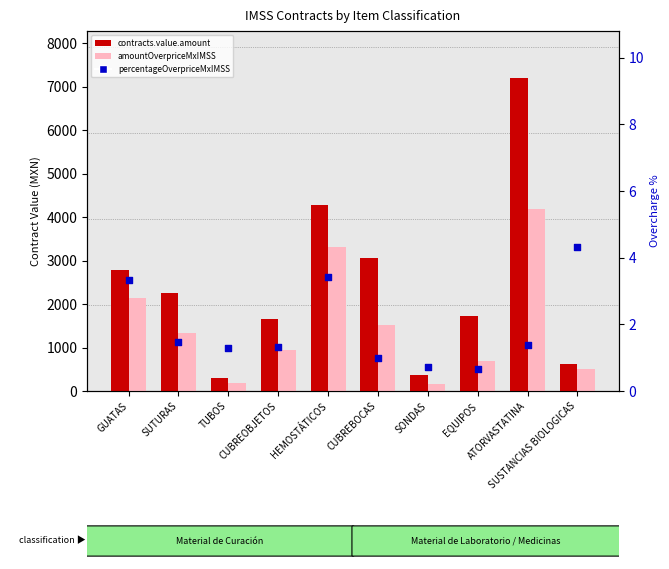

At how many categories does at least one series exceed 6397?

1